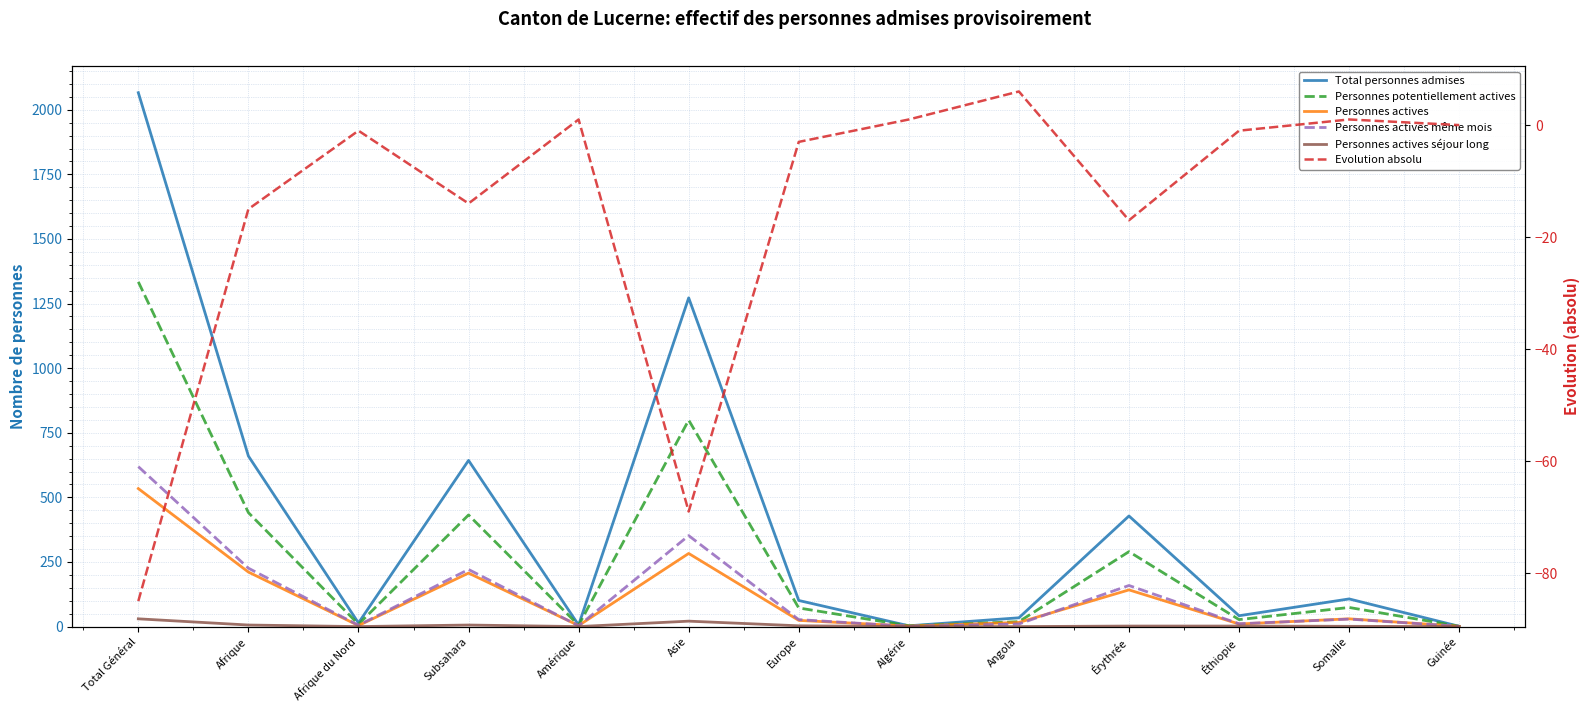

What is the difference between the highest and lowest values at Total Général?

2151